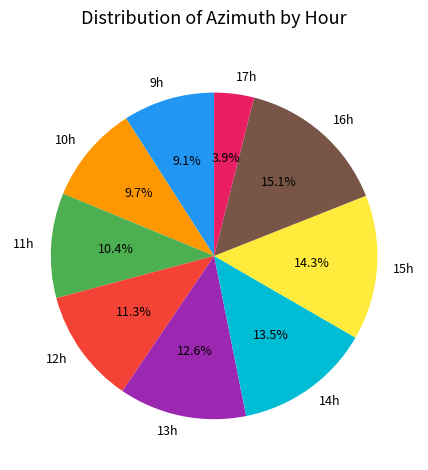

How many segments does this pie chart have?

9